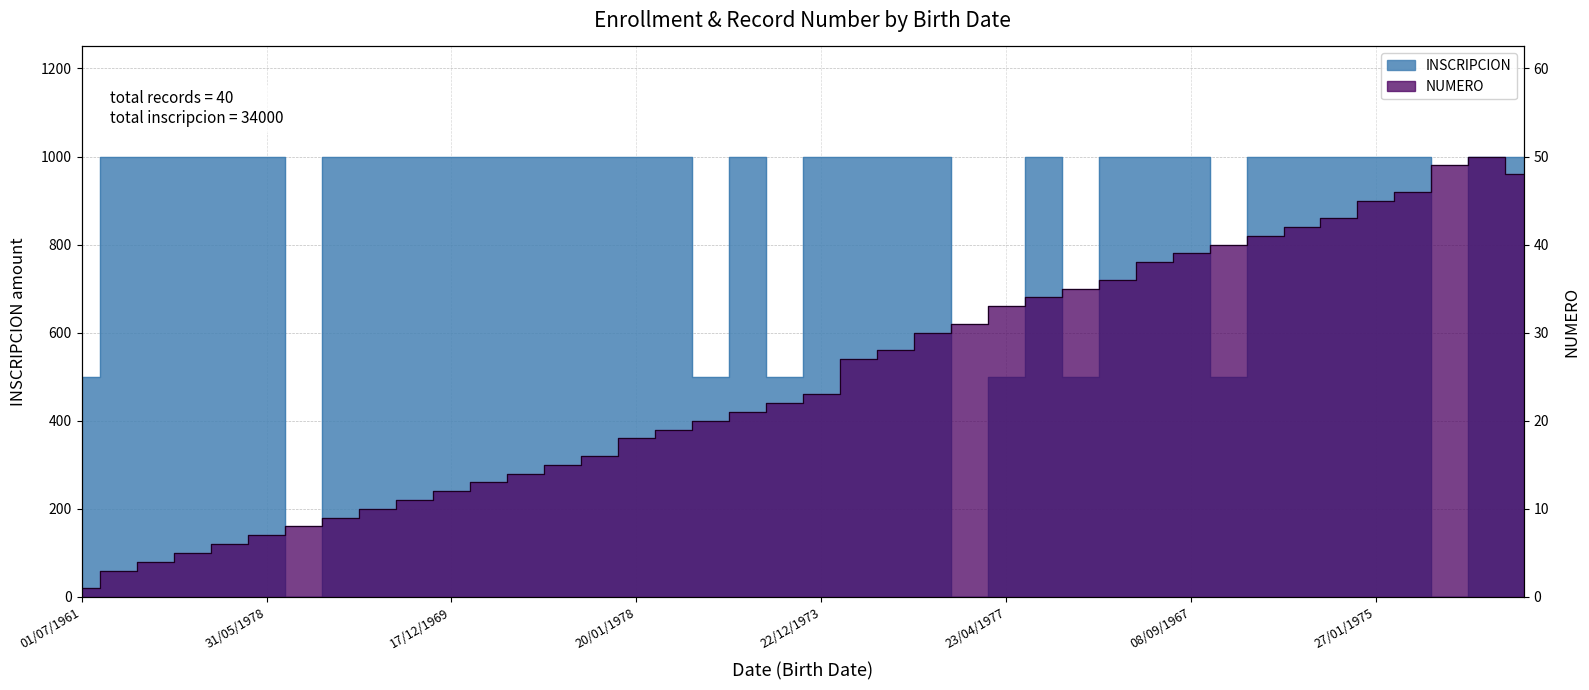

How many data points in NUMERO are above 23?

19